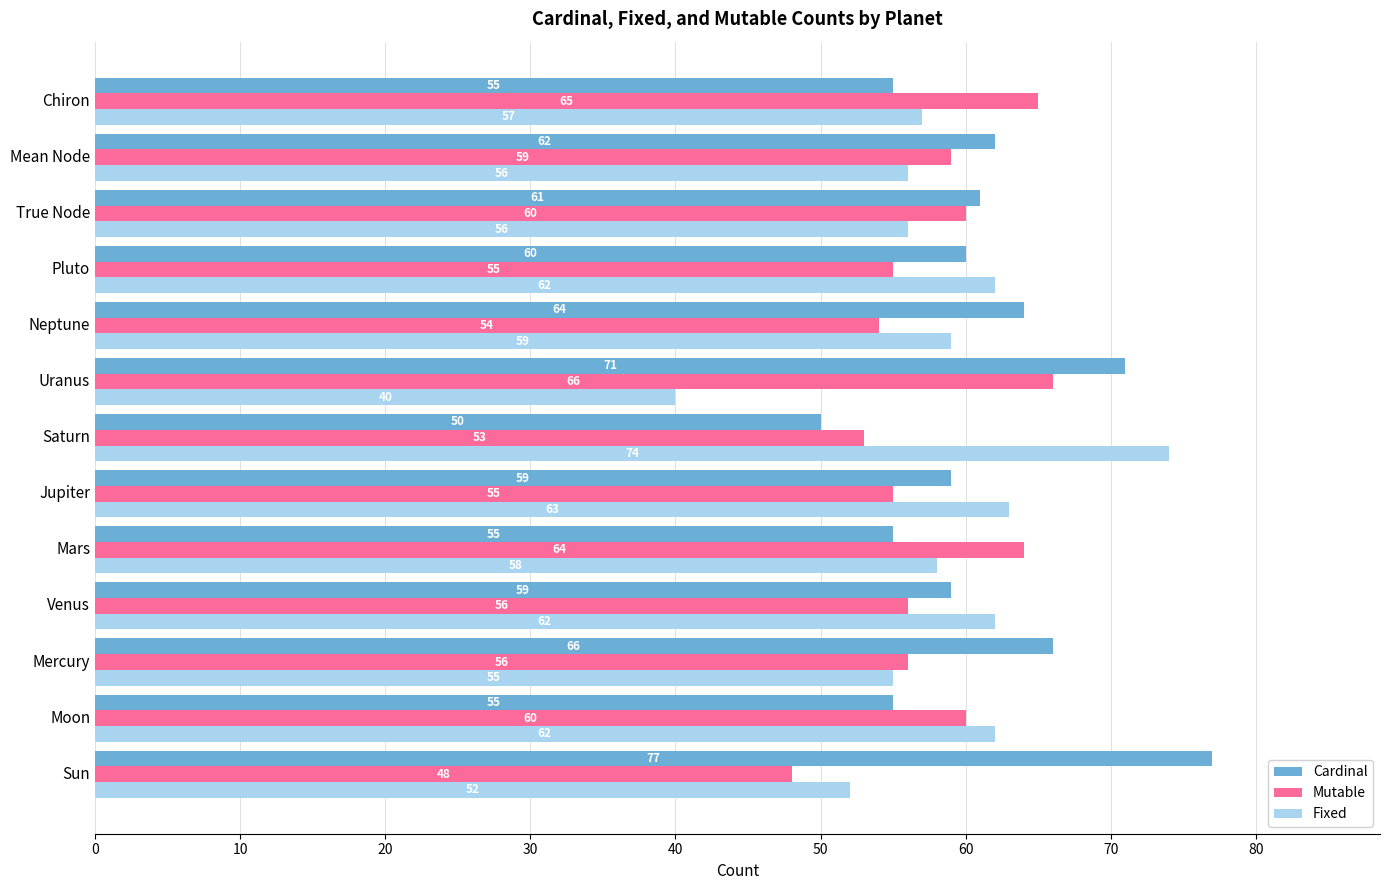

How many values in the Fixed series are below 58?

6